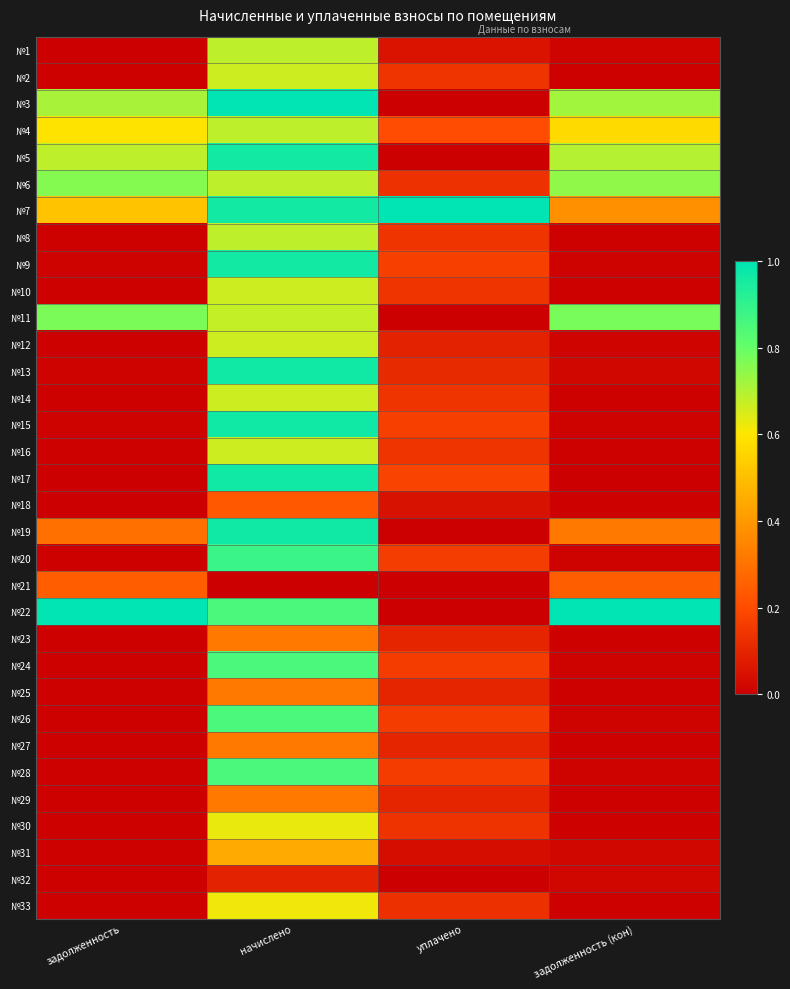

What is the greatest value displayed?

1.0